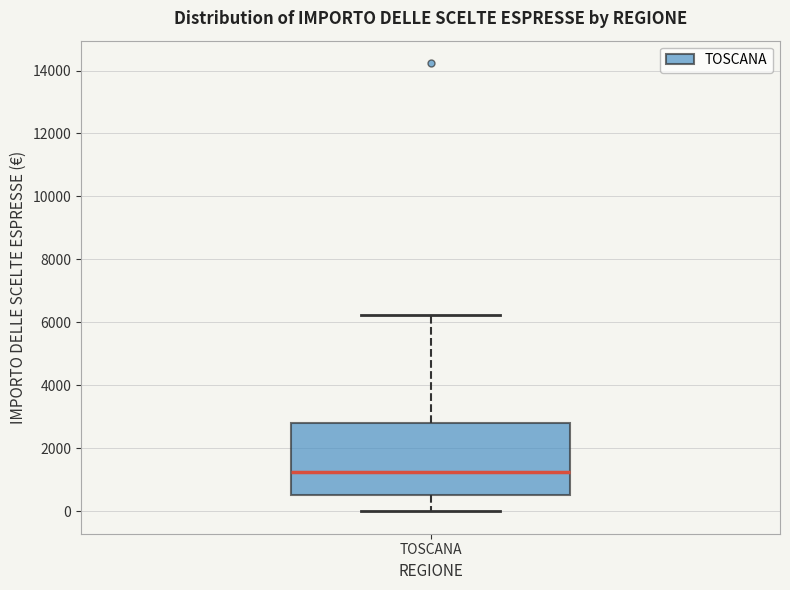

Where does the lower whisker of the box for TOSCANA end on the y-axis? The values are not printed on the chart, so give them approximately, as read against the axis.

0